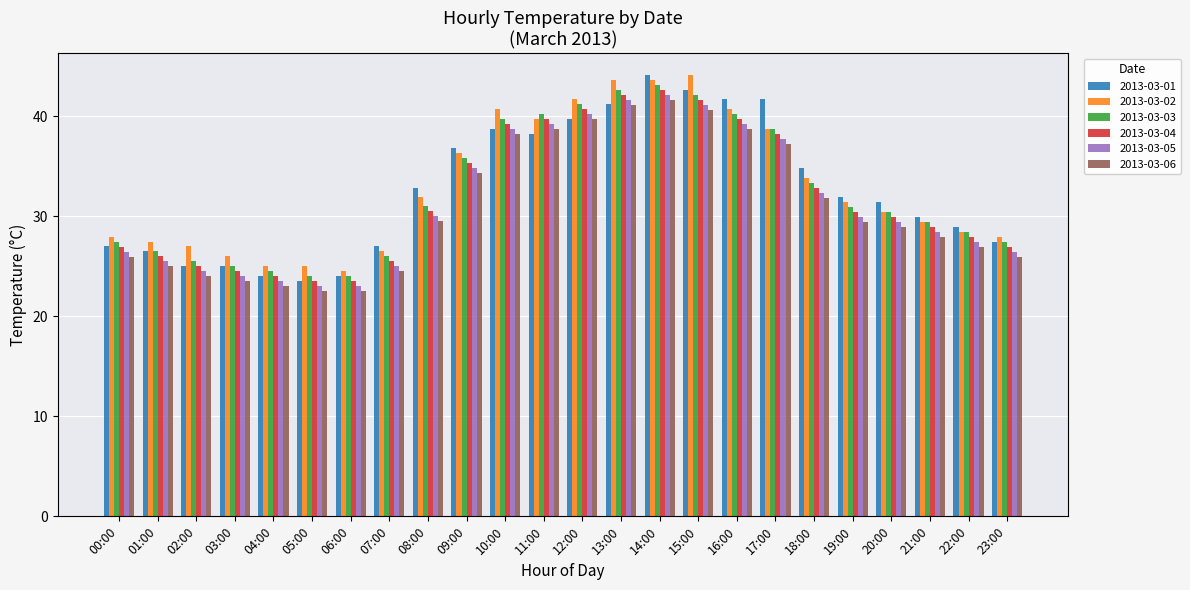

What is the sum of all 2013-03-05 values?

753.3